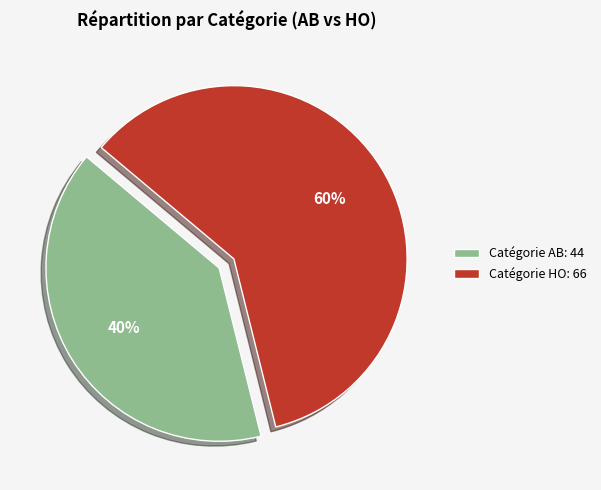

Which has a higher value, Catégorie HO: 66 or Catégorie AB: 44?

Catégorie HO: 66